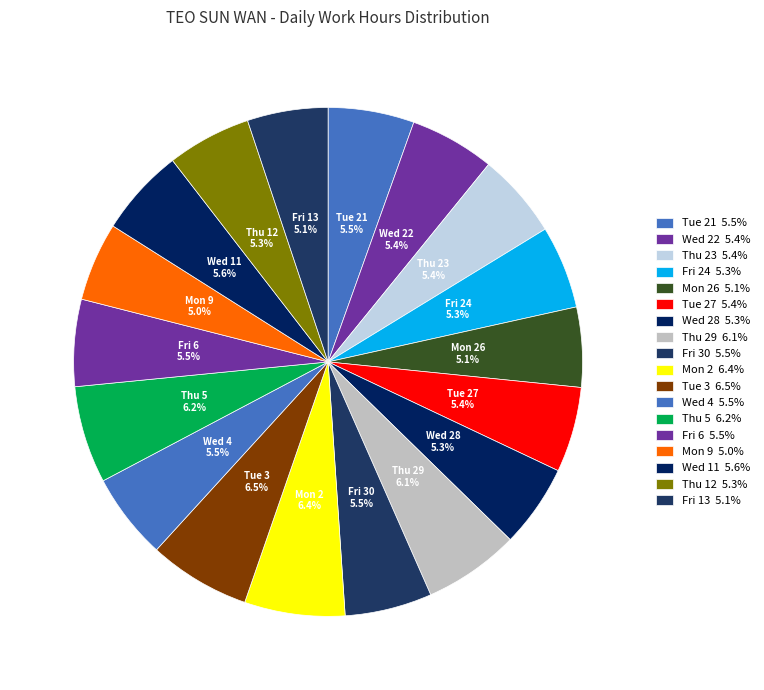

Count the number of slices in the pie.

18